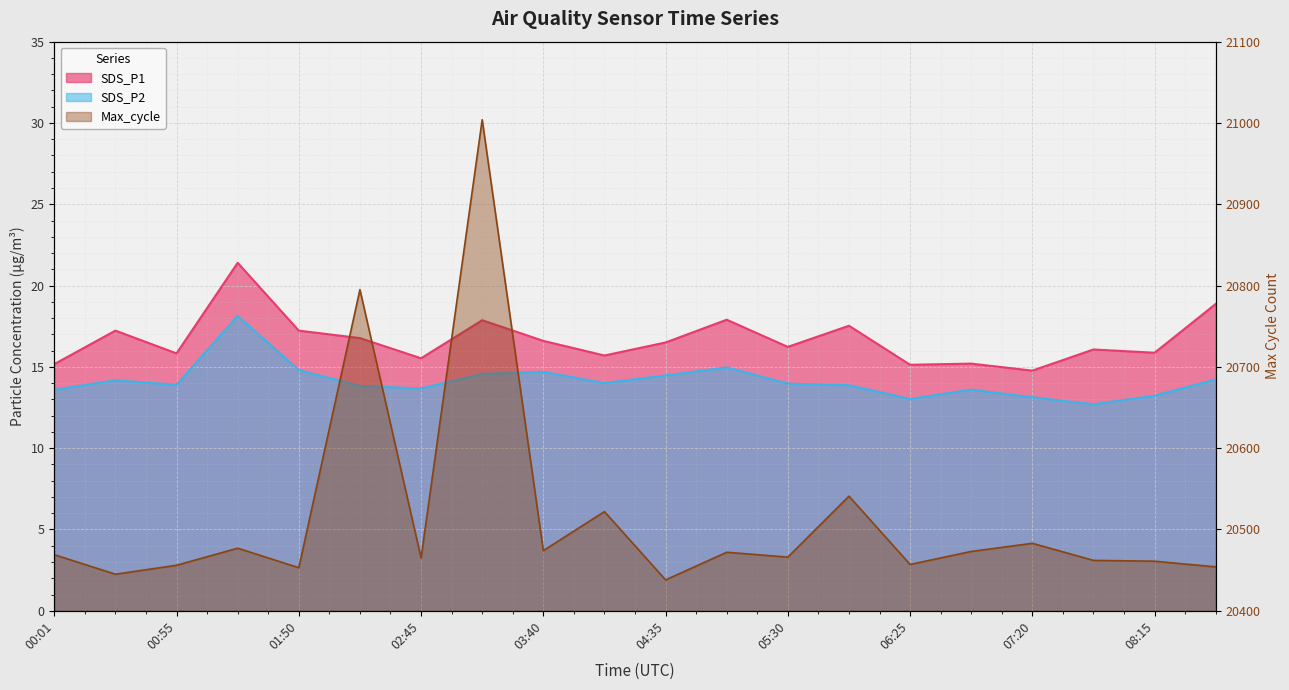

Is the value of SDS_P2 at 06:25 greater than the value of Max_cycle at 06:25?

No